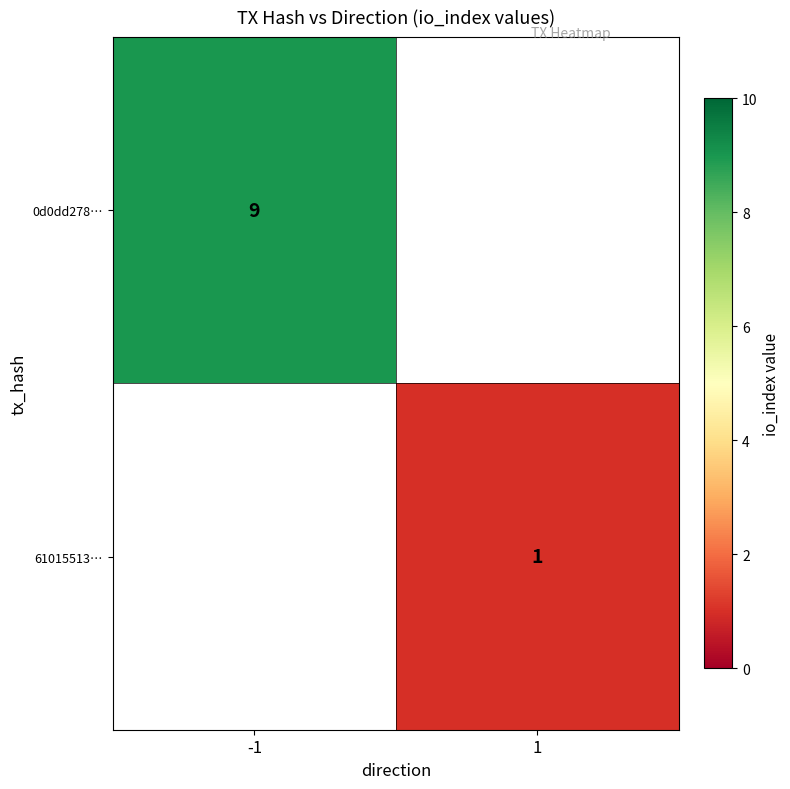

Is the value of 0d0dd278… at -1 greater than the value of 61015513… at 1?

Yes